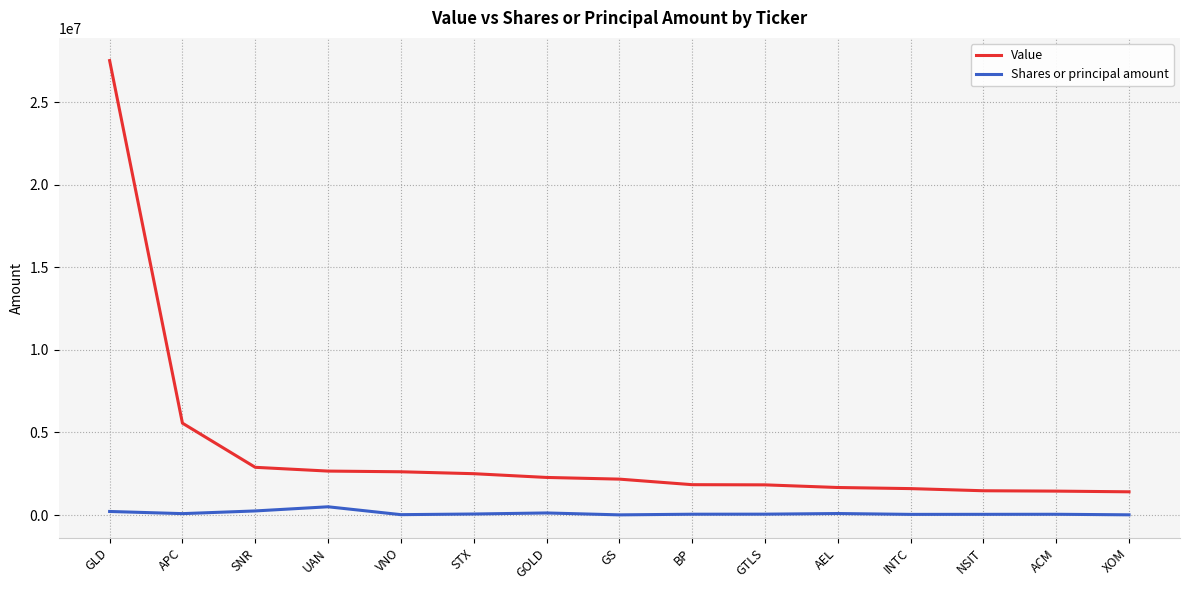

What is the difference between the highest and lowest values at GTLS?

1774250